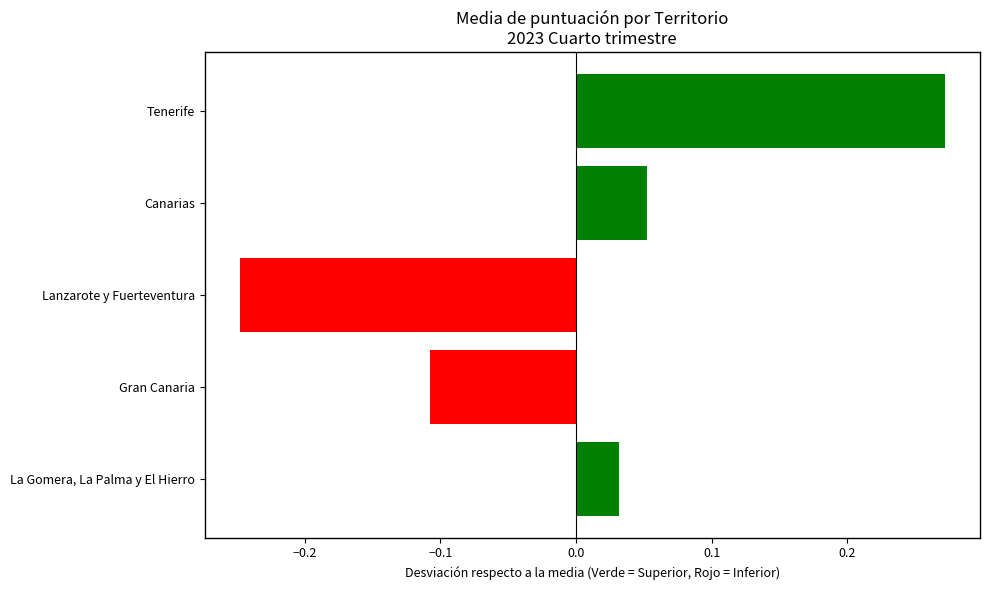

What is the label of the 2nd bar from the top?

Canarias